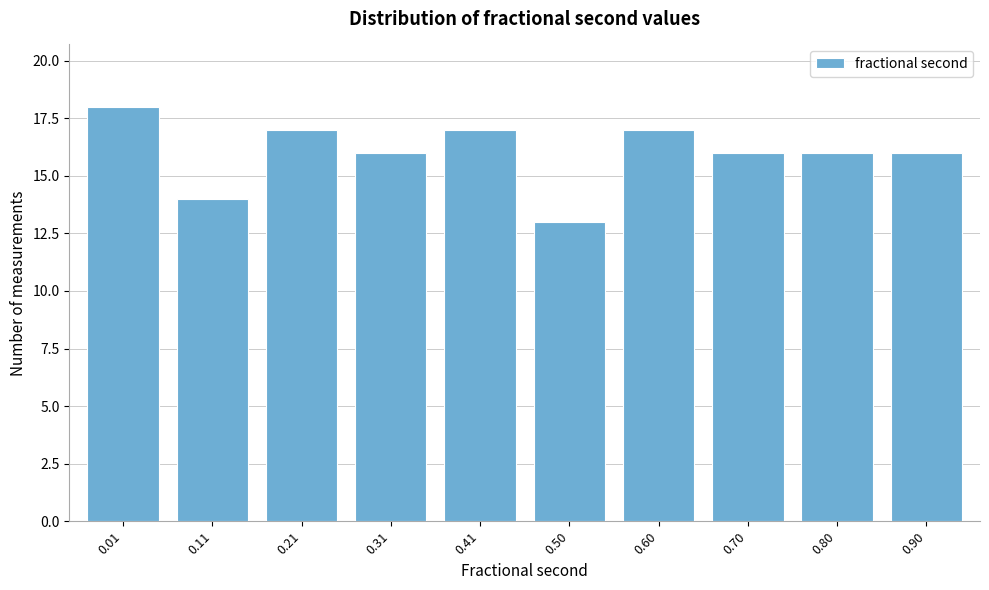

Reading left to right, what are all the values shown in this chart?

0.01=18	0.11=14	0.21=17	0.31=16	0.41=17	0.50=13	0.60=17	0.70=16	0.80=16	0.90=16